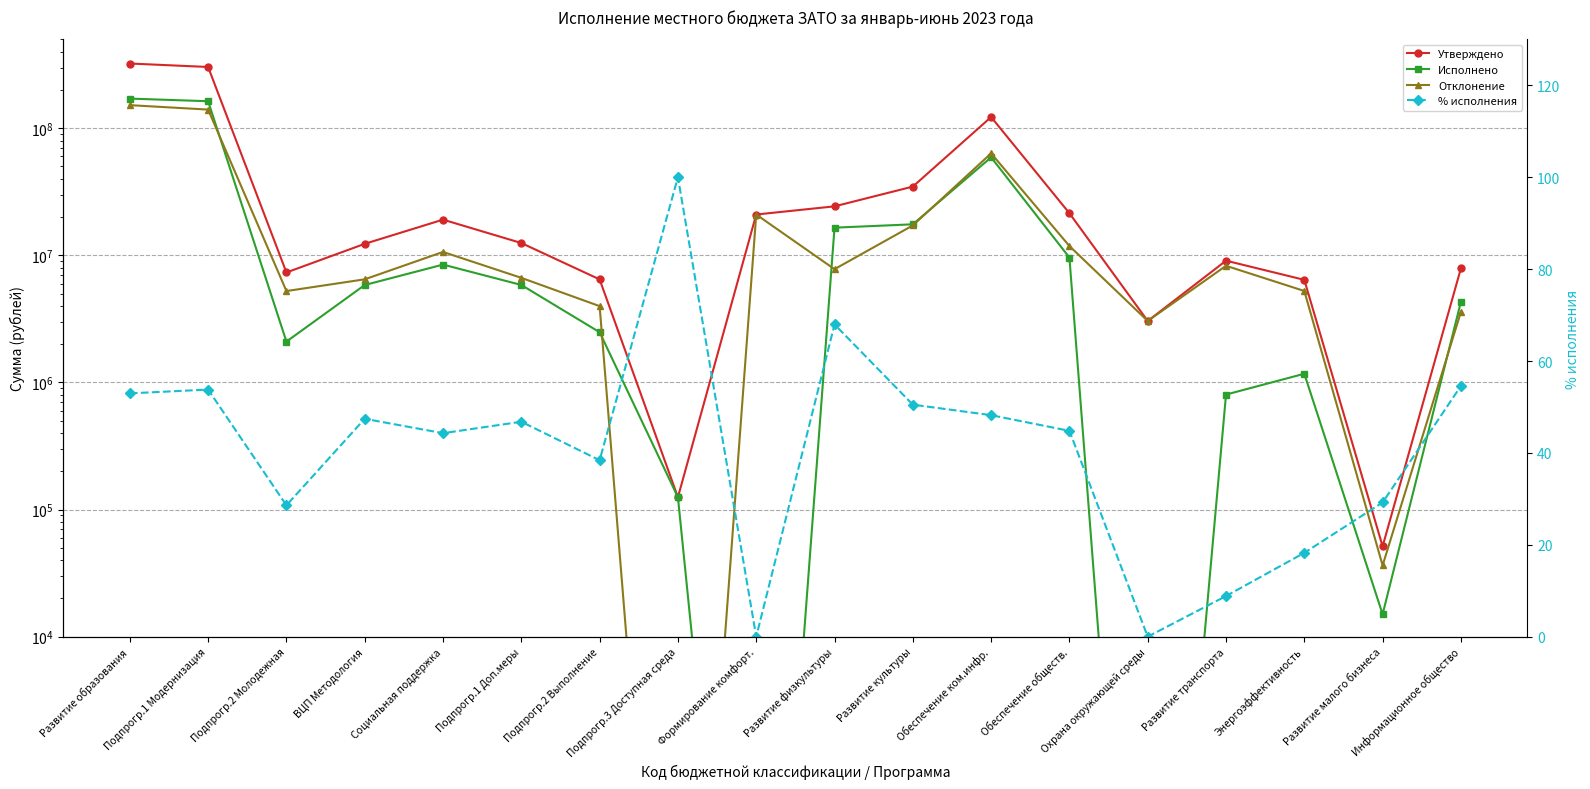

Which series has the largest total across all categories?

Утверждено